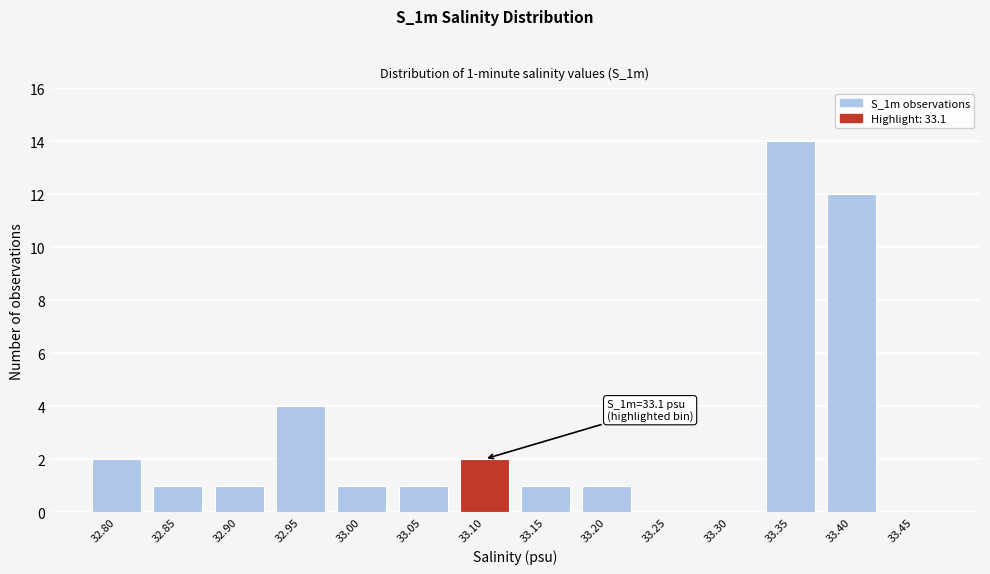

Reading left to right, list all the values displayed in this chart.

32.80=2	32.85=1	32.90=1	32.95=4	33.00=1	33.05=1	33.10=2	33.15=1	33.20=1	33.25=0	33.30=0	33.35=14	33.40=12	33.45=0